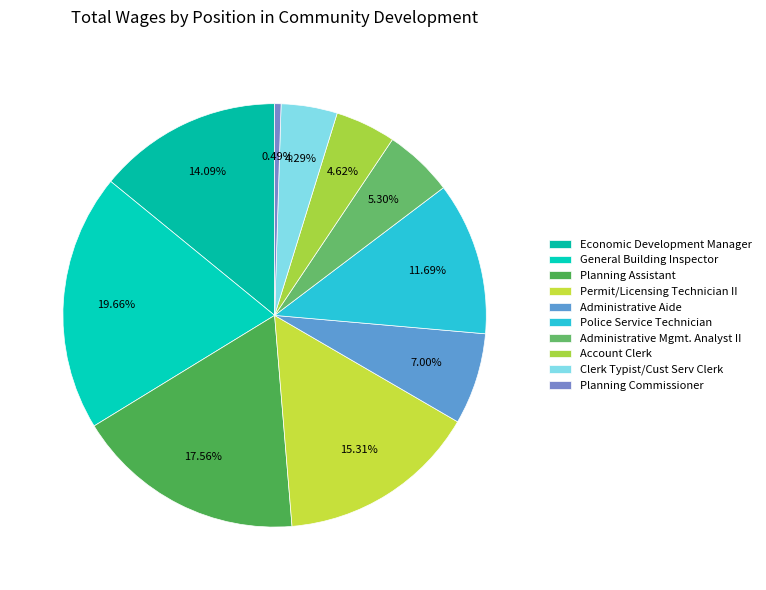

To the nearest percent, what portion does Permit/Licensing Technician II represent?

15%